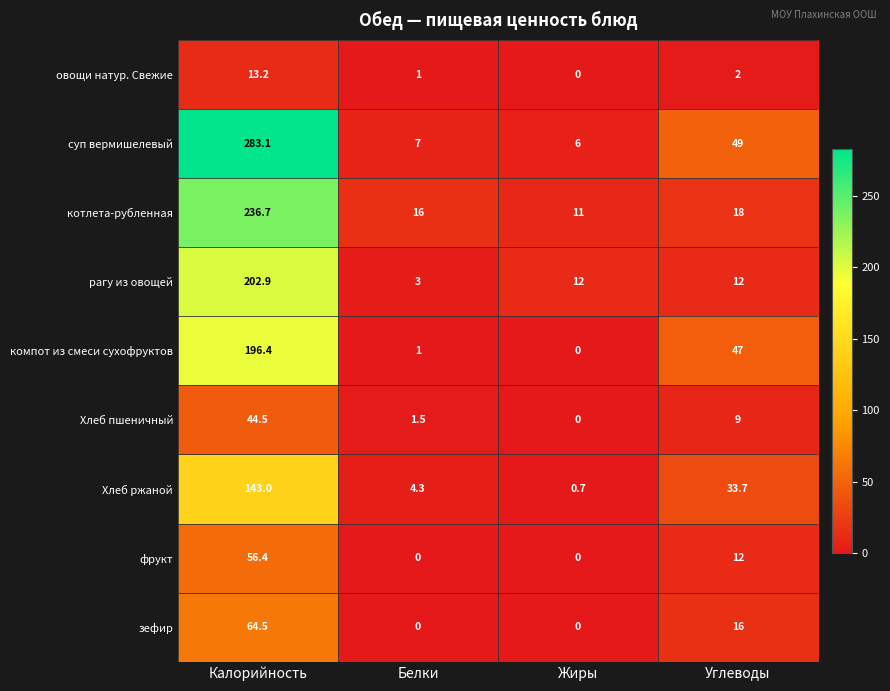

How many categories are shown in the chart?

4